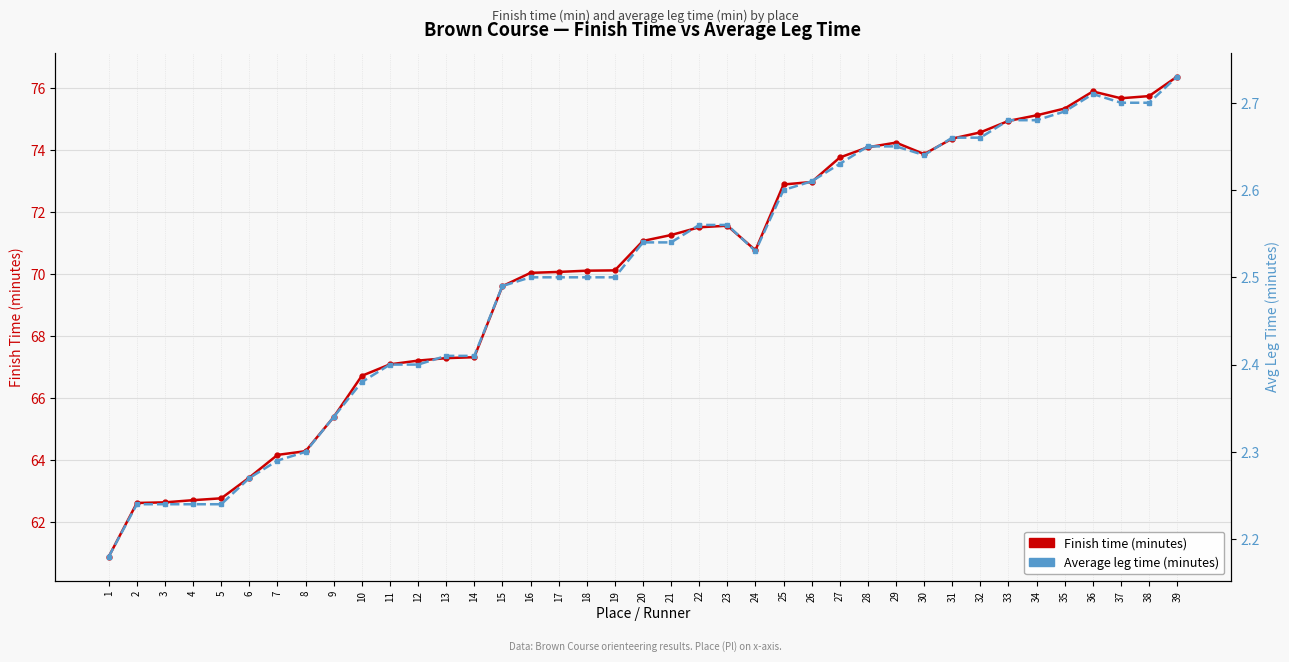

What is the sum of the Finish time (minutes) values at 35 and 39?

151.7